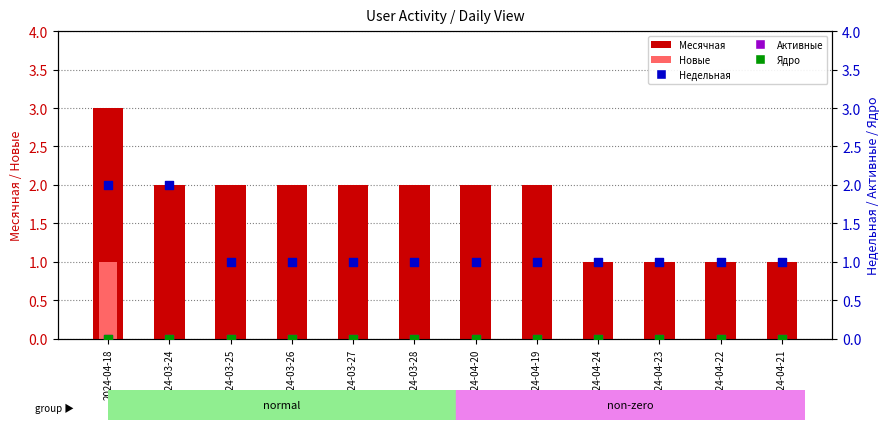

At how many categories does at least one series exceed 1?

8